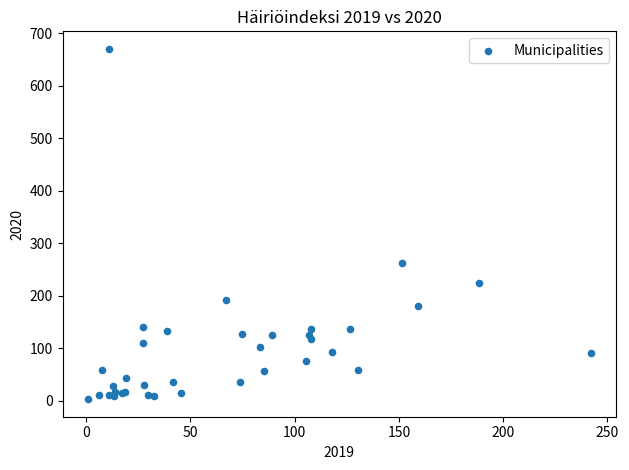

What Y value in the scatter plot is closest to 336?

262.8